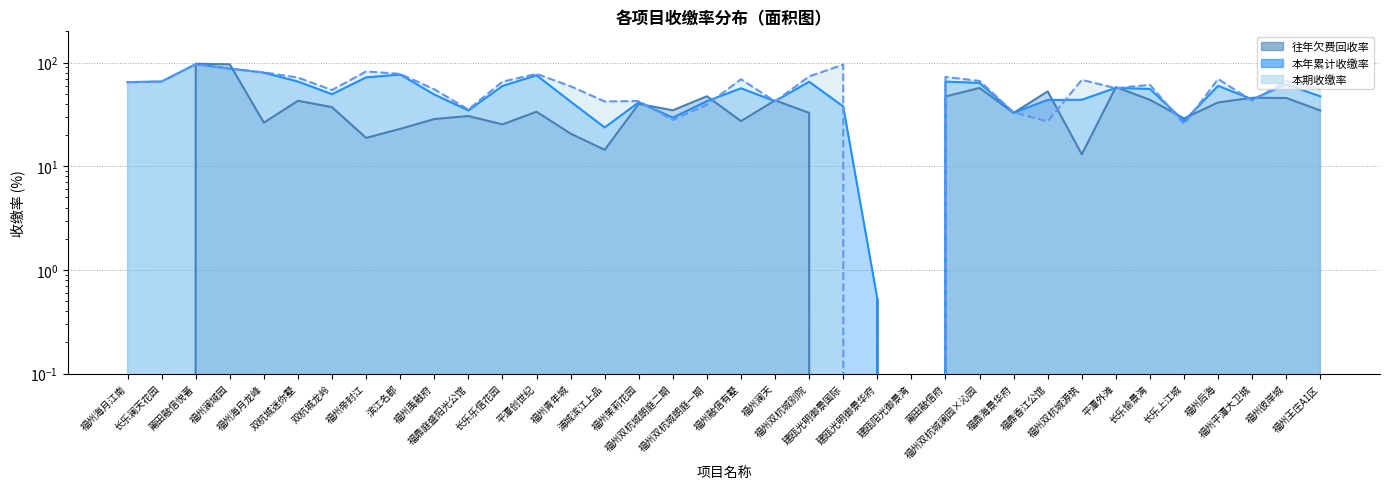

Which series has the widest spread of values?

往年欠费回收率